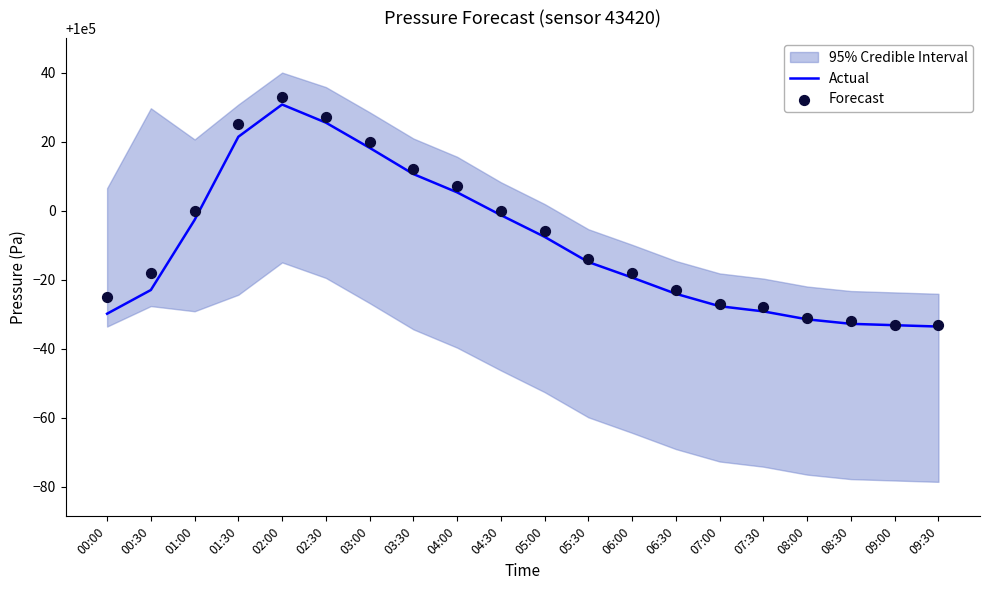

At which category is the sum across all series the highest?

02:00